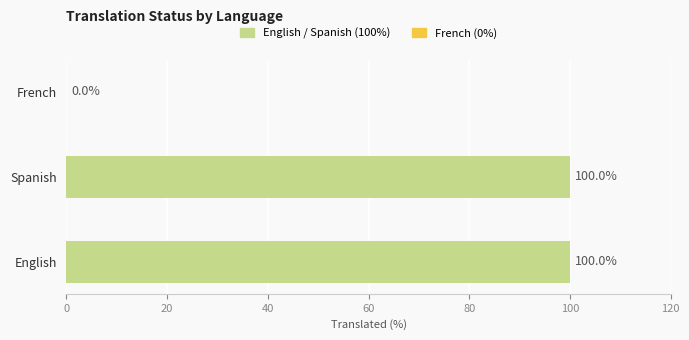

What is the change in value from English to French?

-100